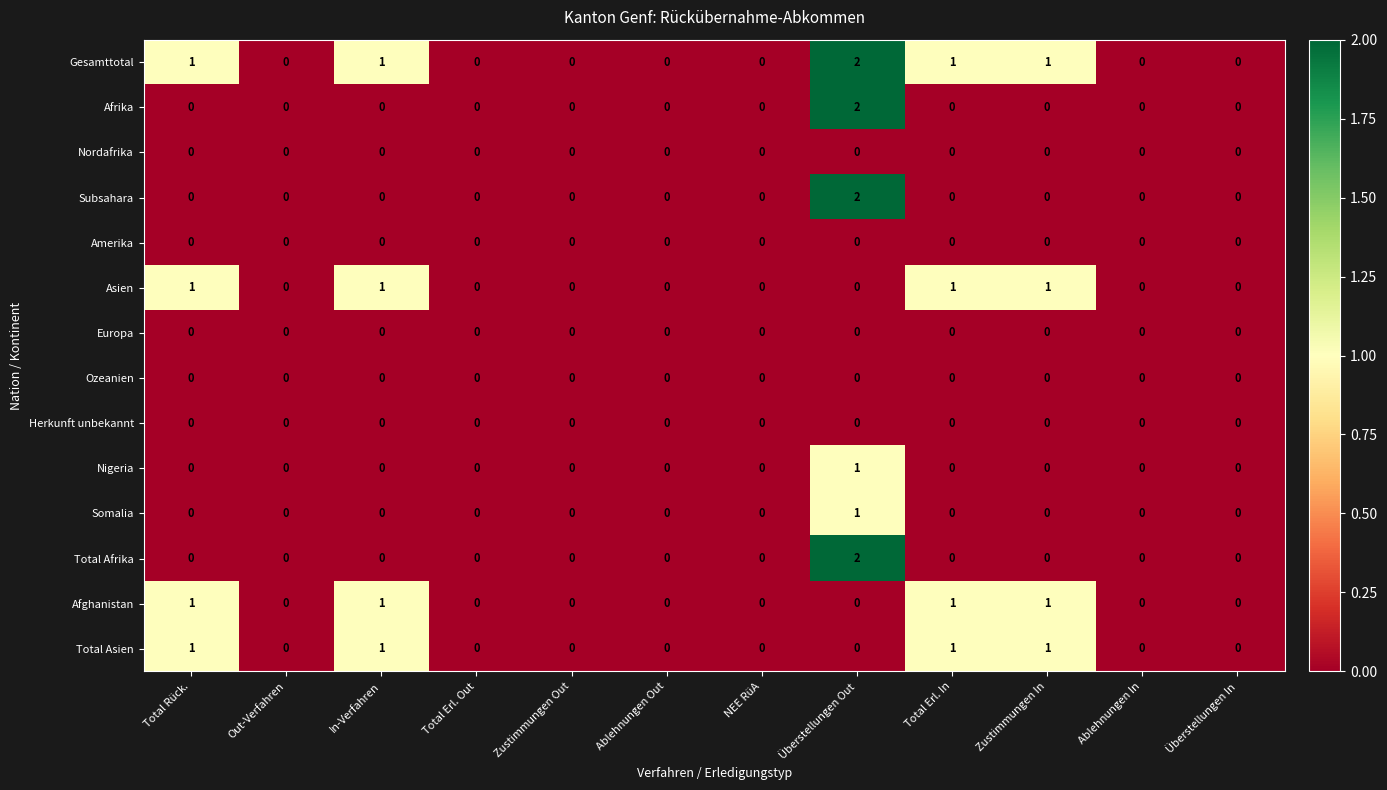

Count the Nigeria values in the range 0 to 1.

12